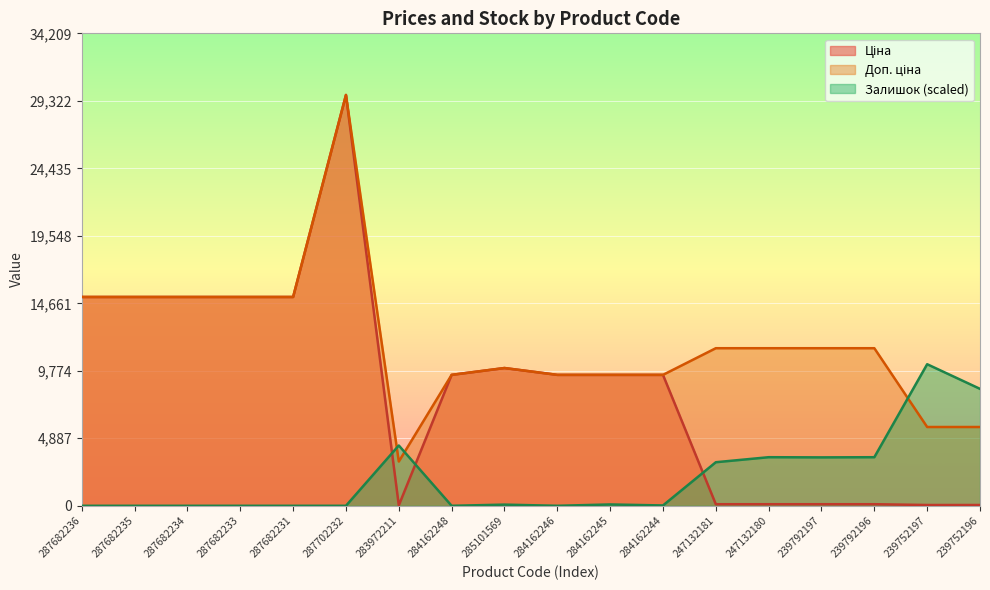

Is the value of Залишок at 287682231 greater than the value of Ціна at 285101569?

No